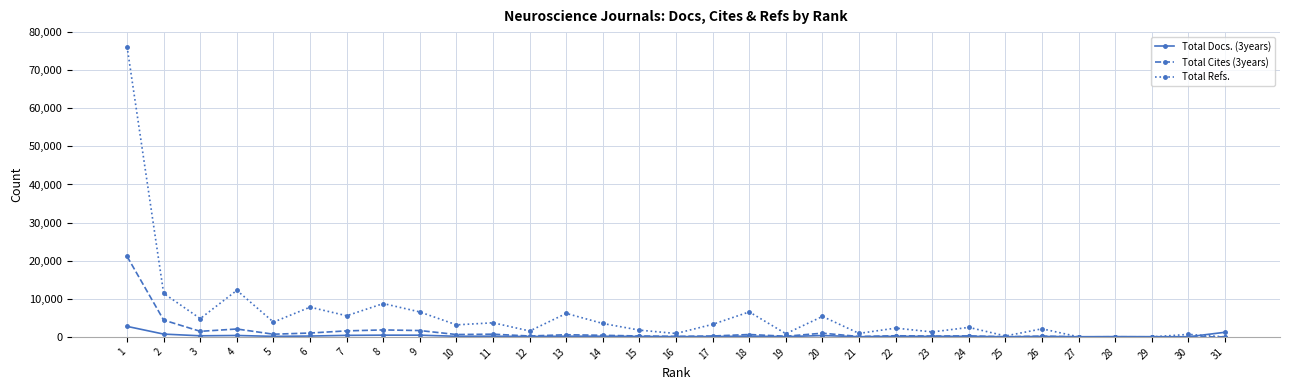

At how many categories does at least one series exceed 68689?

1